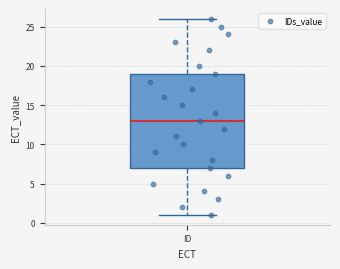

Where does the lower whisker of the box for ID end on the y-axis? The values are not printed on the chart, so give them approximately, as read against the axis.

1